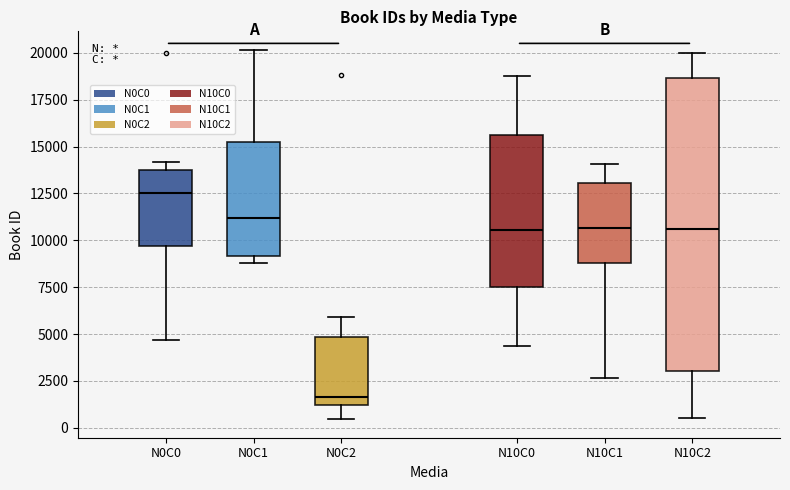

Which box is the tallest, from its lower edge to its upper edge?

N10C2